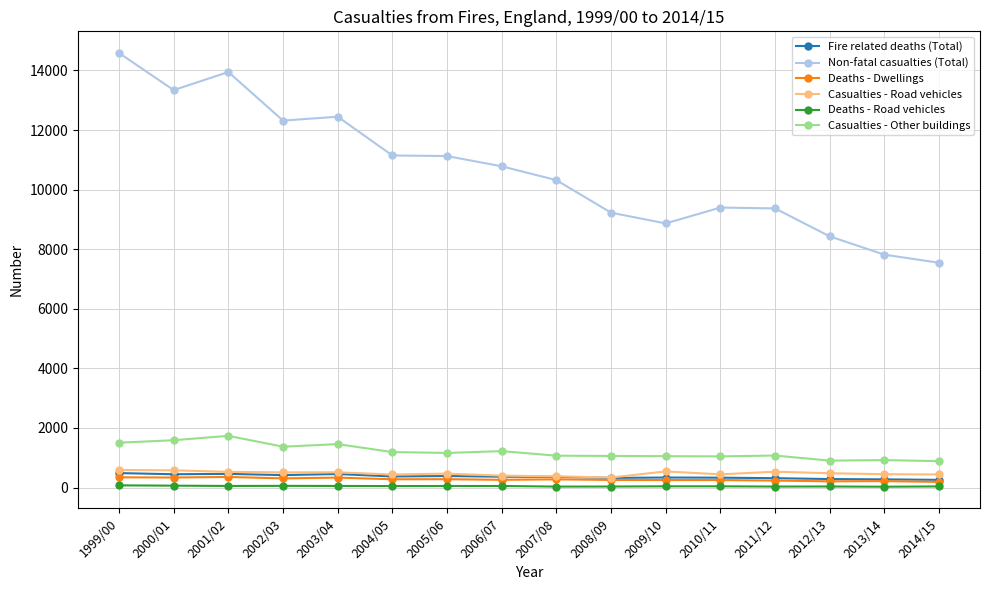

True or false: Deaths - Road vehicles and Casualties - Other buildings intersect in this chart.

False